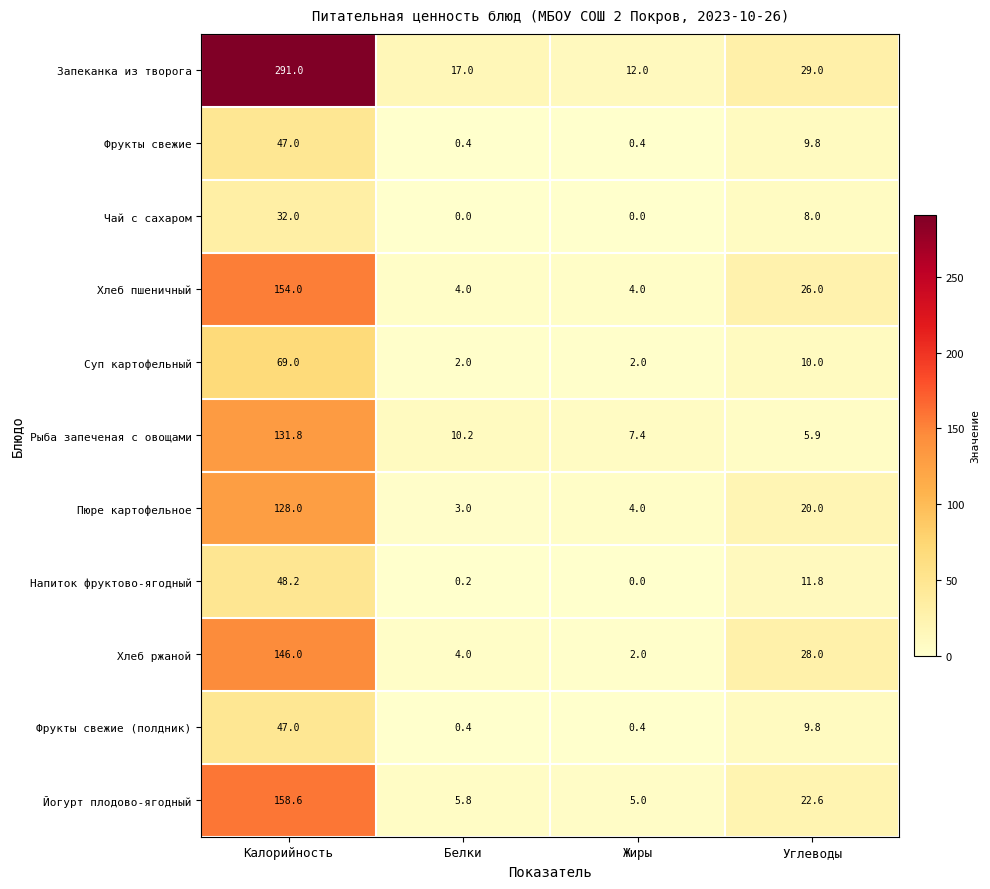

What is the difference between the Чай с сахаром values at Калорийность and Жиры?

32.0